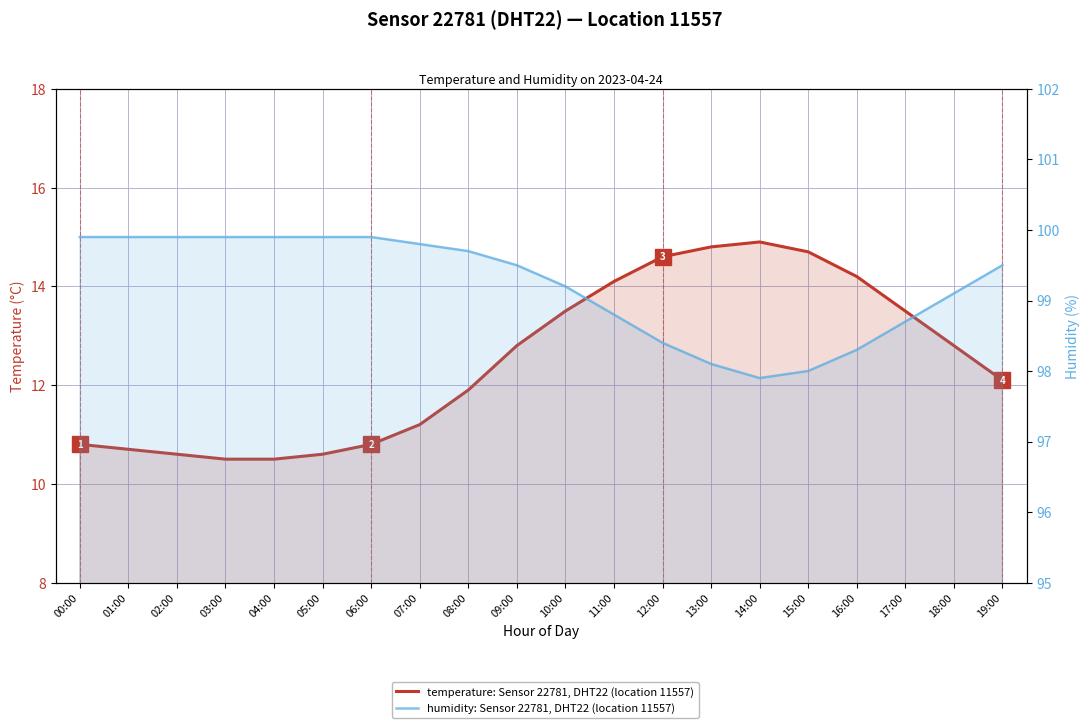

Rank the series by their maximum value, from highest to lowest.

humidity, temperature